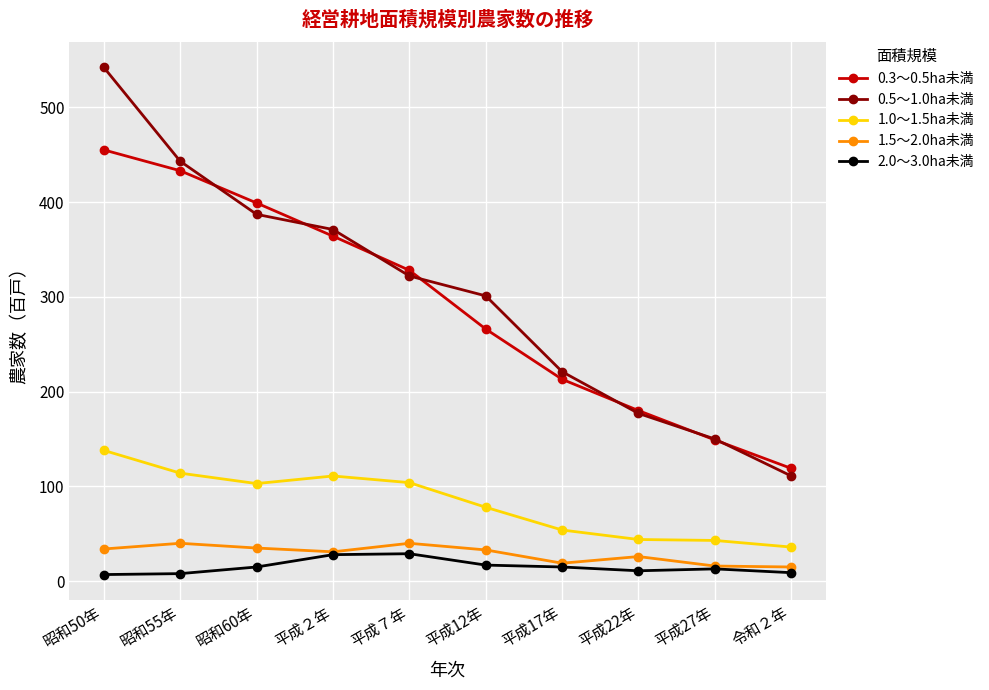

What is the label of the 10th point from the right?

昭和50年